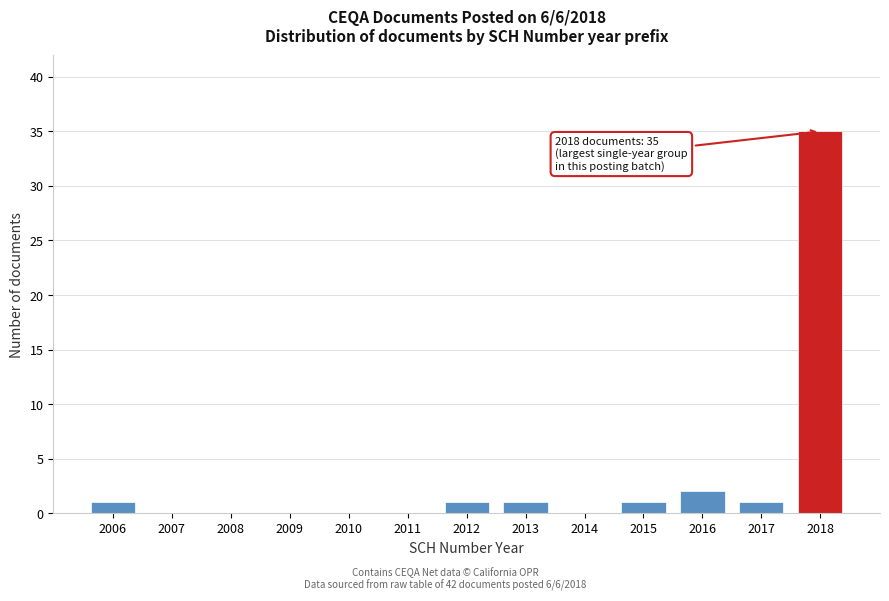

Reading left to right, list all the values displayed in this chart.

2006=1	2007=0	2008=0	2009=0	2010=0	2011=0	2012=1	2013=1	2014=0	2015=1	2016=2	2017=1	2018=35